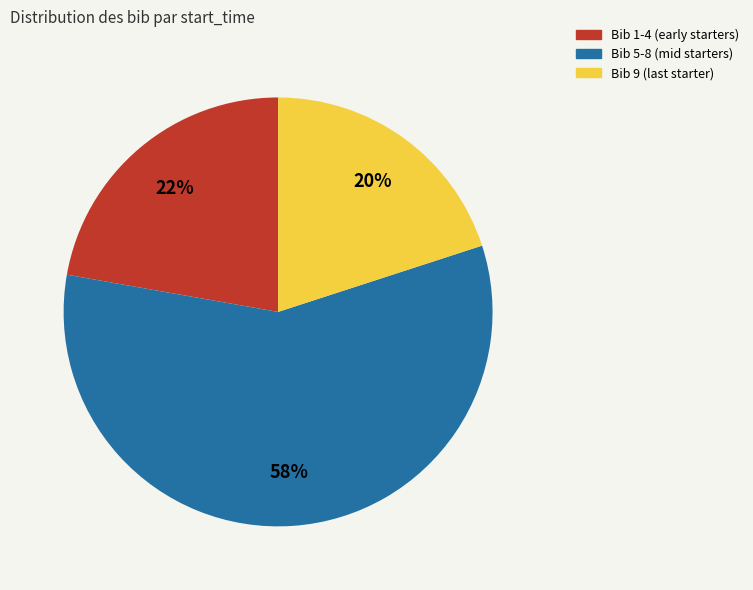

How many slices are in this pie chart?

3